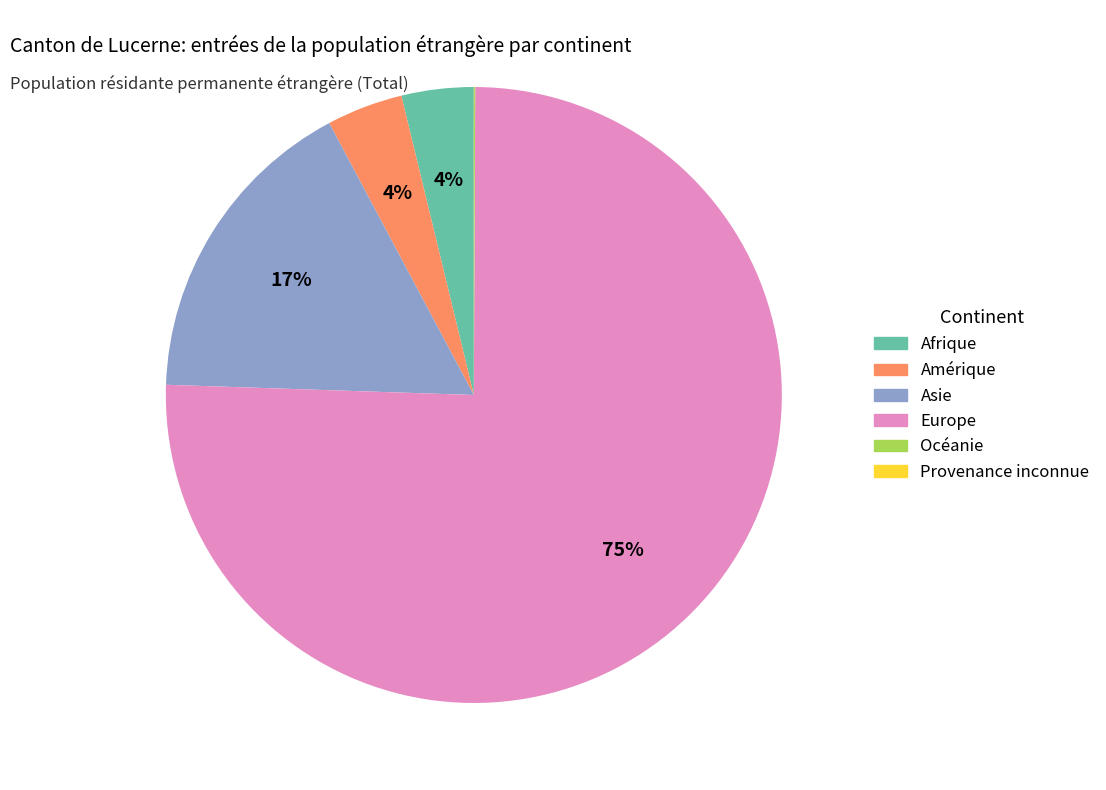

To the nearest percent, what percentage of the pie is Amérique?

4%